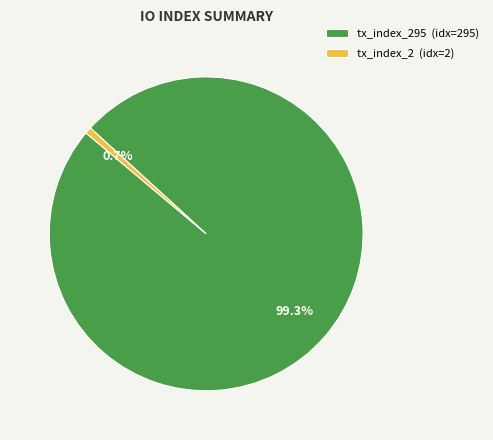

Rank the categories by value from highest to lowest.

tx_index_295 (idx=295), tx_index_2 (idx=2)